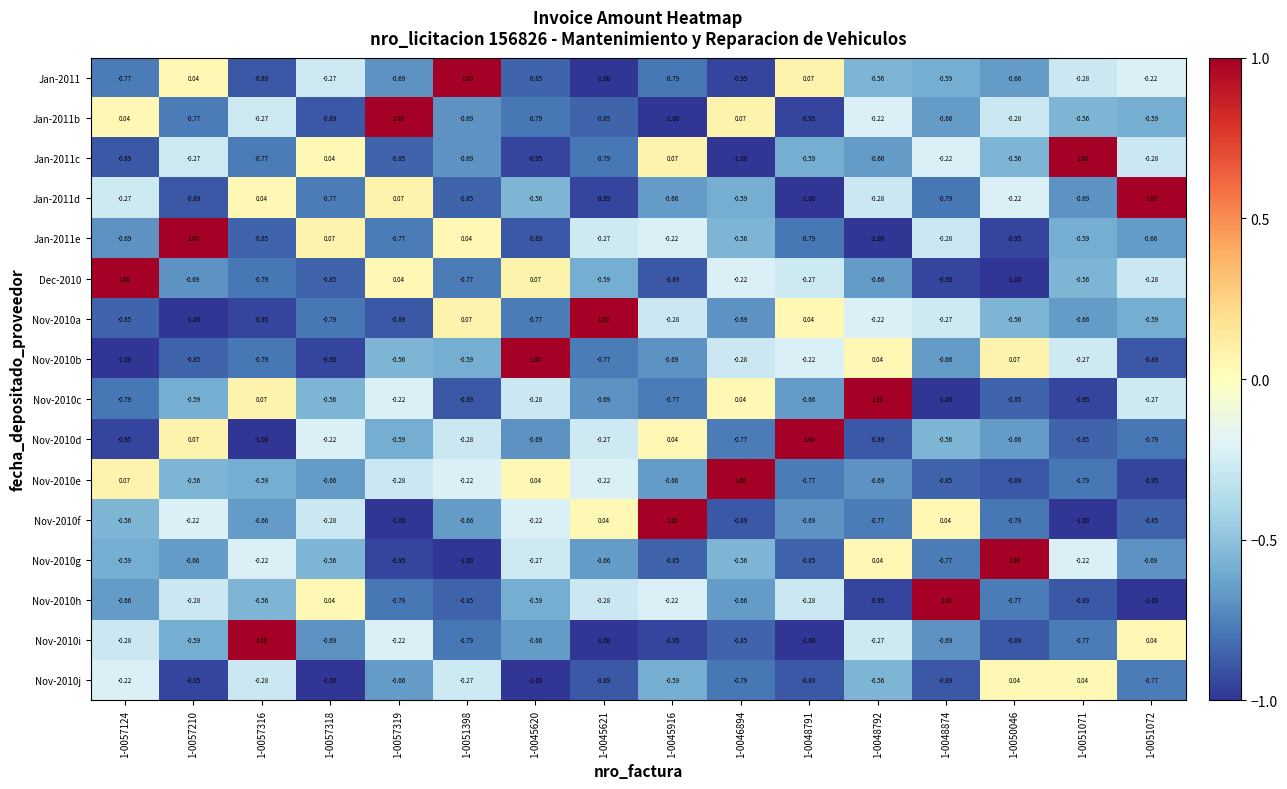

Count the number of data series in this chart.

16